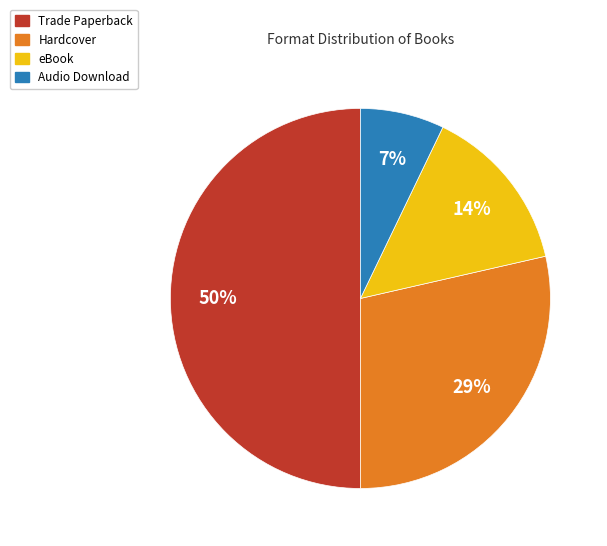

To the nearest percent, what portion does Hardcover represent?

29%